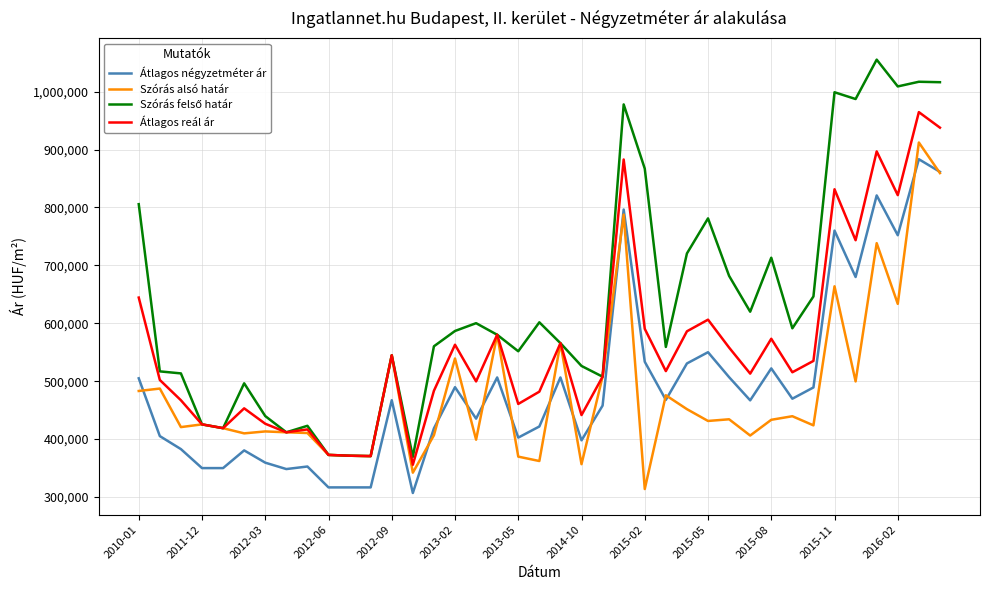

What is the highest value of the Átlagos reál ár series?

964560